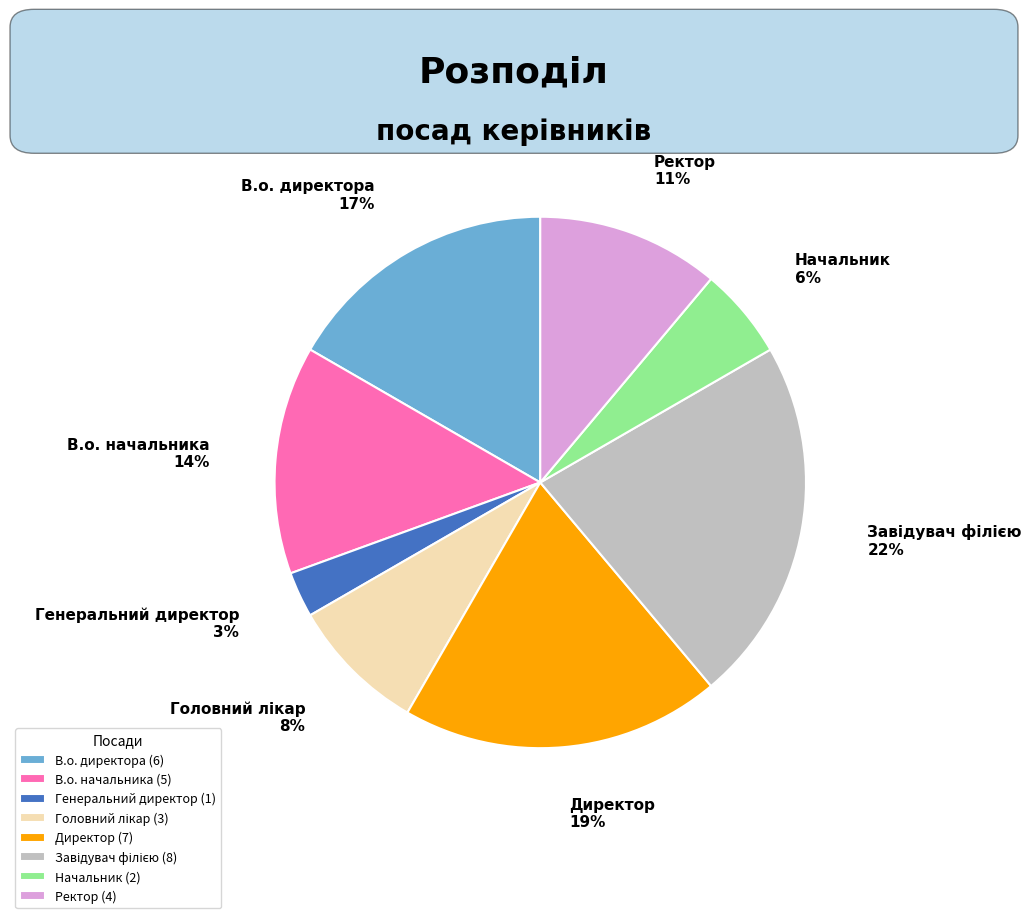

Is it true that Директор is 19% of the pie?

True